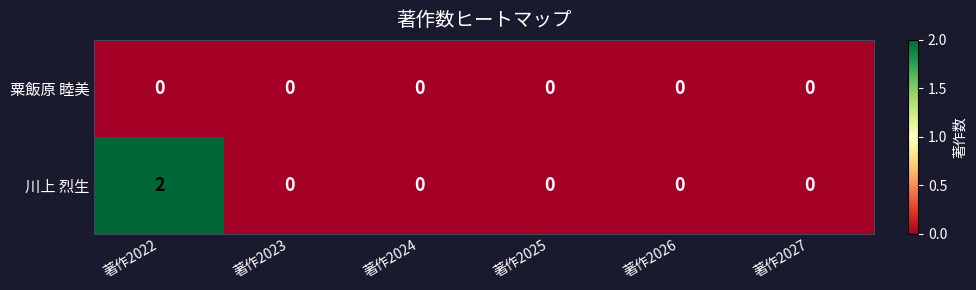

Rank the series by their maximum value, from highest to lowest.

川上 烈生, 粟飯原 睦美